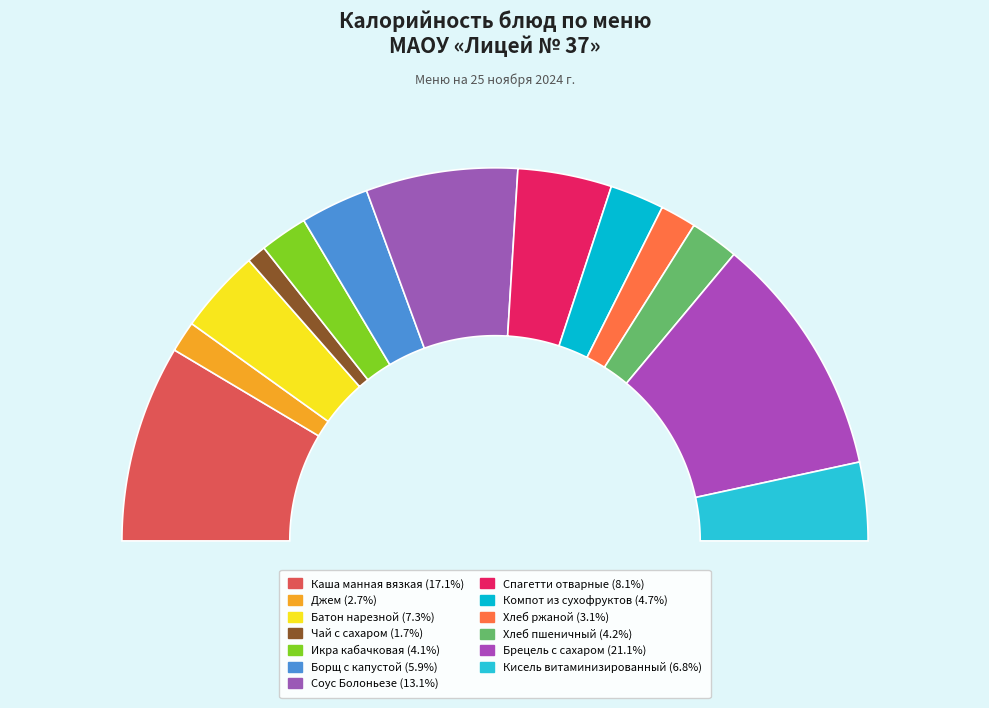

To the nearest percent, what is the average slice percentage?

8%